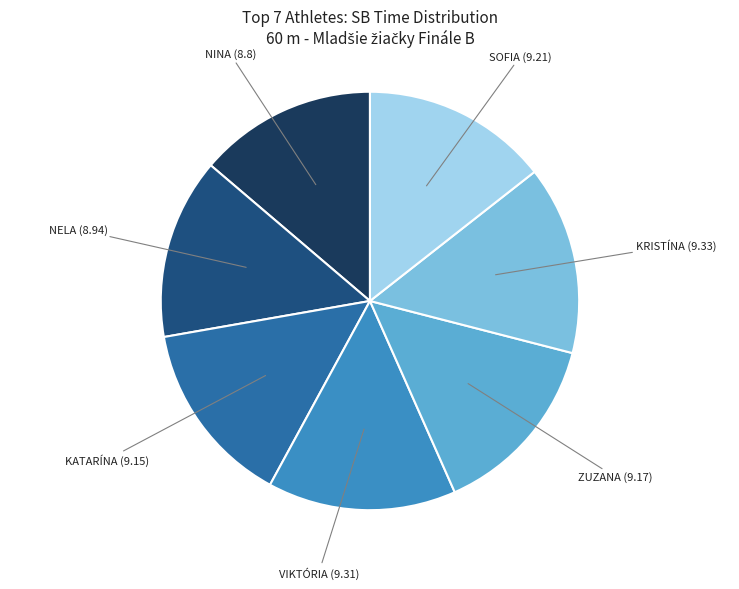

To the nearest percent, what is the difference between the largest and smallest slice percentages?

1%